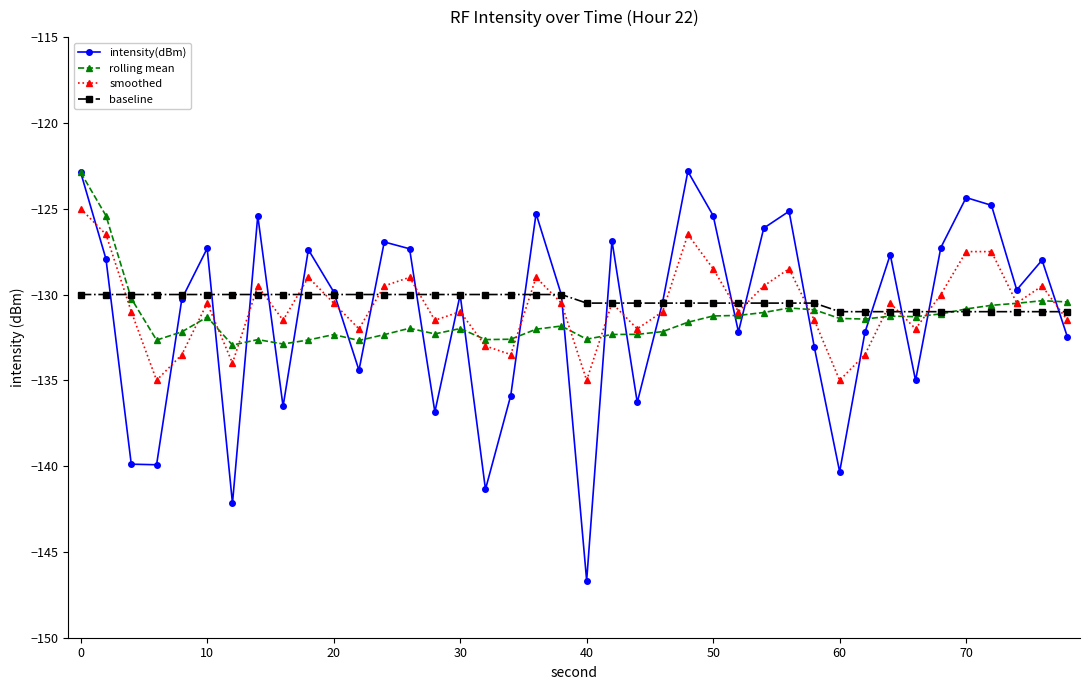

What is the smallest value displayed?

-146.7